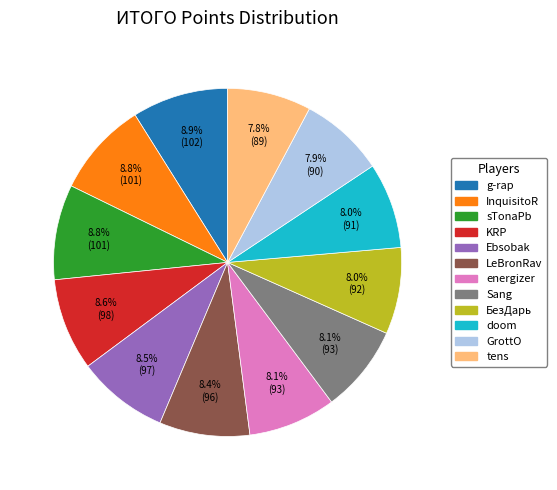

Which has a higher value, tens or sTonaPb?

sTonaPb